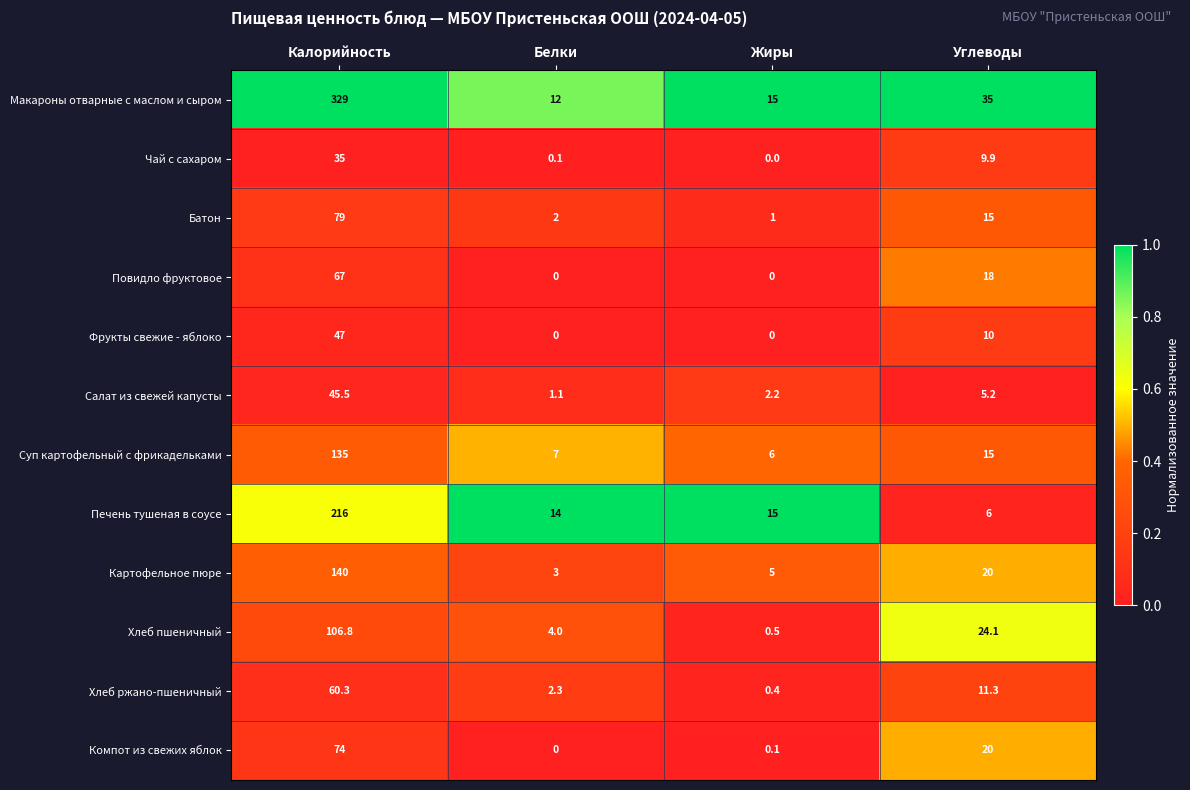

The Фрукты свежие - яблоко series shows 26.6 at Белки. True or false?

False